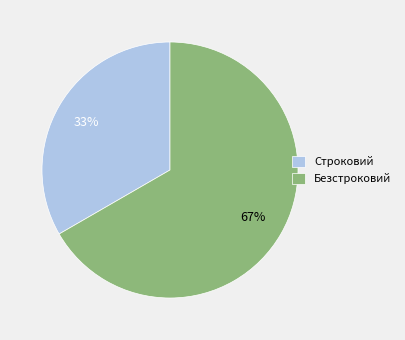

Do Строковий and Безстроковий together represent more than half of the pie?

Yes